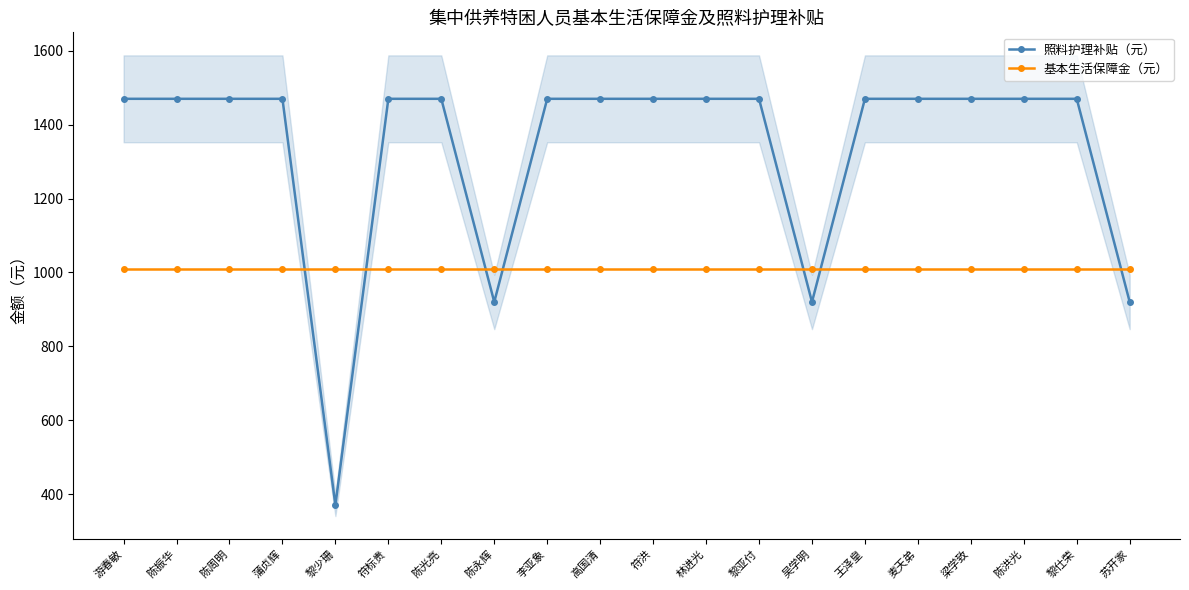

True or false: 基本生活保障金（元） has a value of 1010 at 陈永辉.

True